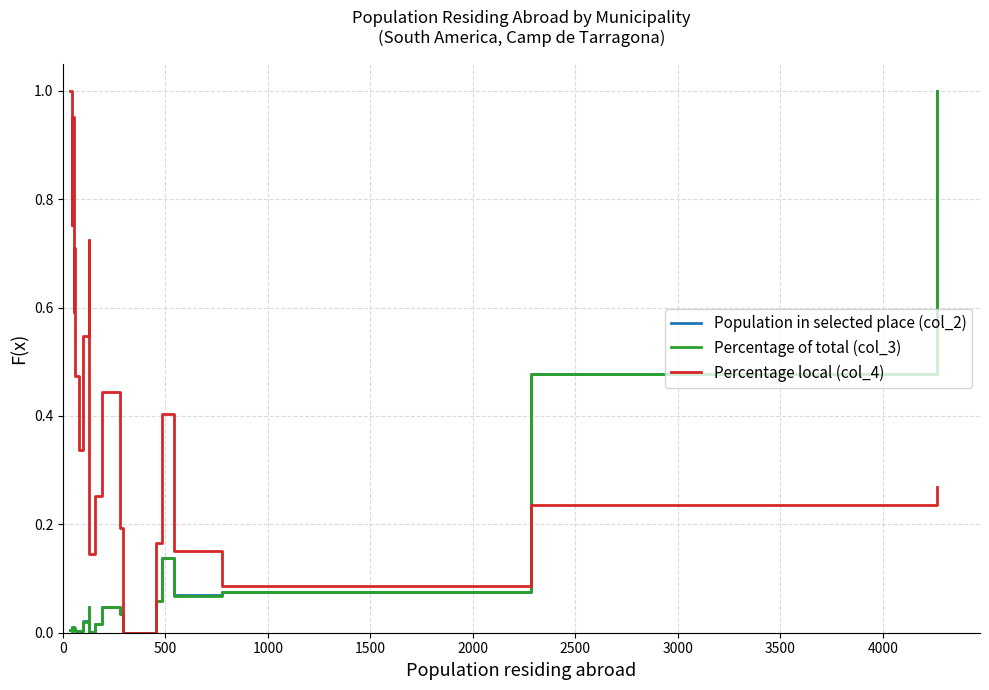

Which series has the largest total across all categories?

Percentage local (col_4)